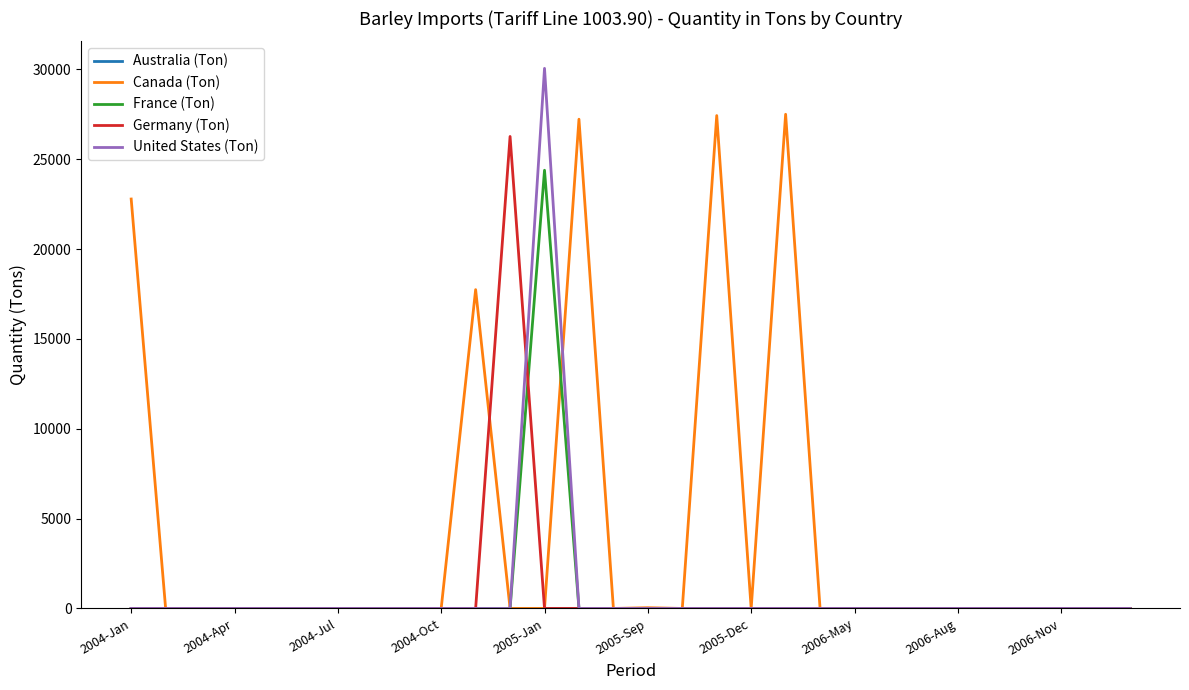

How many lines are shown in the chart?

5